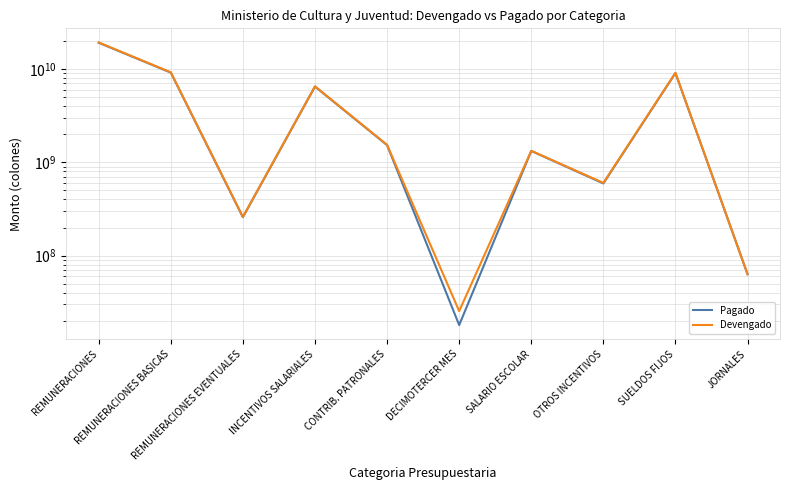

Reading left to right, transcribe all the data shown in this chart.

Pagado: REMUNERACIONES=19069751432.9	REMUNERACIONES BASICAS=9133146678.6	REMUNERACIONES EVENTUALES=257828934.2	INCENTIVOS SALARIALES=6468129444.4	CONTRIB. PATRONALES=1525711577.4	DECIMOTERCER MES=18026964.2	SALARIO ESCOLAR=1322400775.5	OTROS INCENTIVOS=593054395.0	SUELDOS FIJOS=9030302105.6	JORNALES=63170605.4
Devengado: REMUNERACIONES=19199926471.8	REMUNERACIONES BASICAS=9191889943.9	REMUNERACIONES EVENTUALES=259927578.9	INCENTIVOS SALARIALES=6505932614.6	CONTRIB. PATRONALES=1534901924.6	DECIMOTERCER MES=25430804.7	SALARIO ESCOLAR=1324735901.2	OTROS INCENTIVOS=601329317.7	SUELDOS FIJOS=9088863989.1	JORNALES=63170605.4